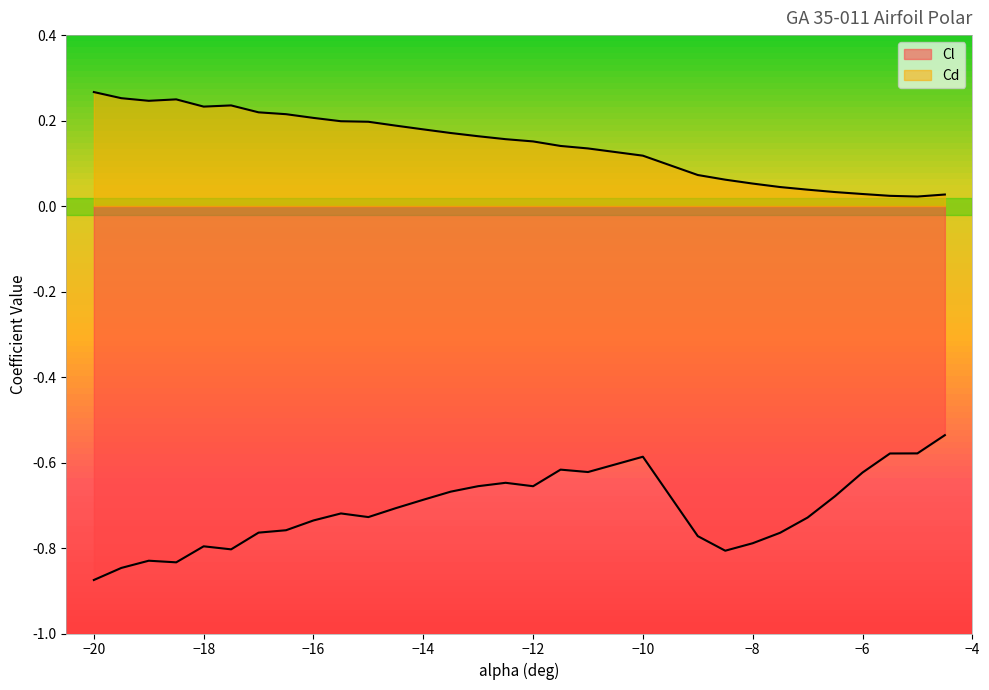

What value does the Cl series have at -13.5?

-0.7